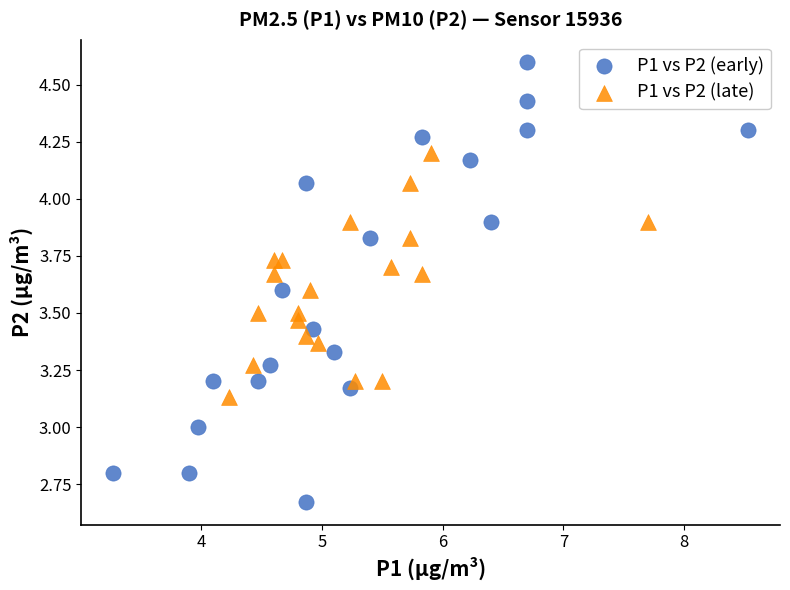

Which series reaches the maximum Y coordinate?

P1 vs P2 (early)